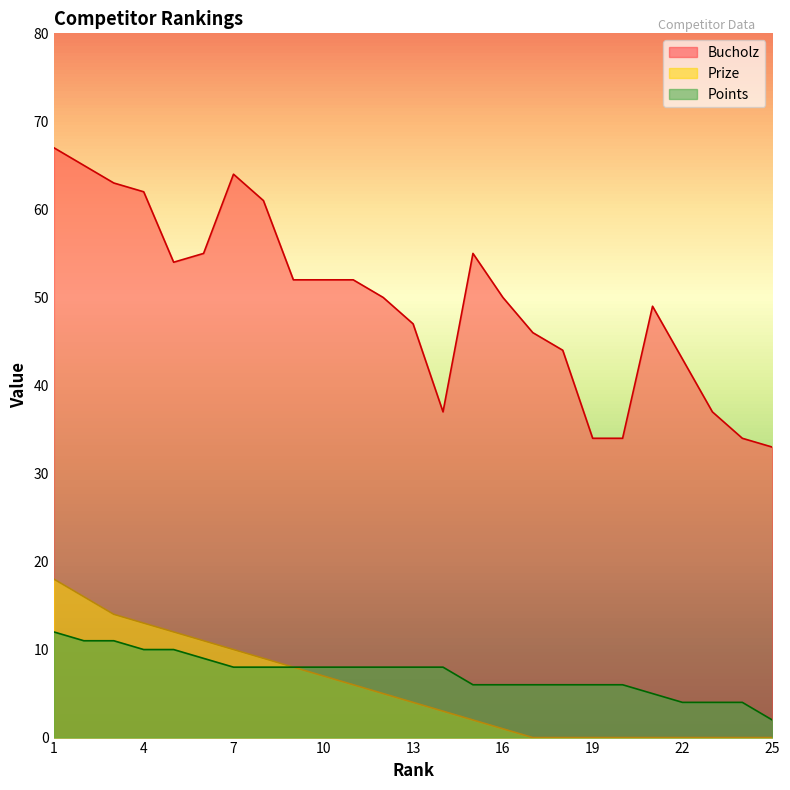

At which category does the chart reach its minimum across all series?

17